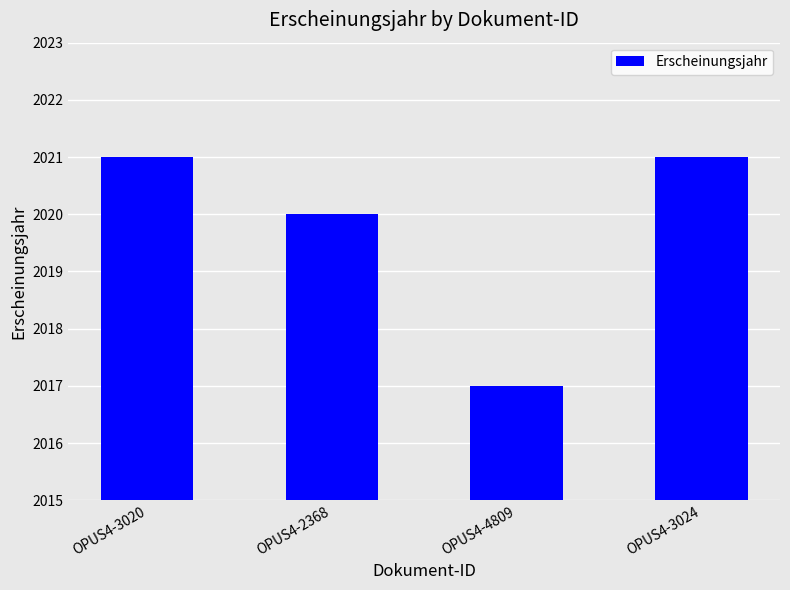

What is the difference between the maximum and minimum values?

4